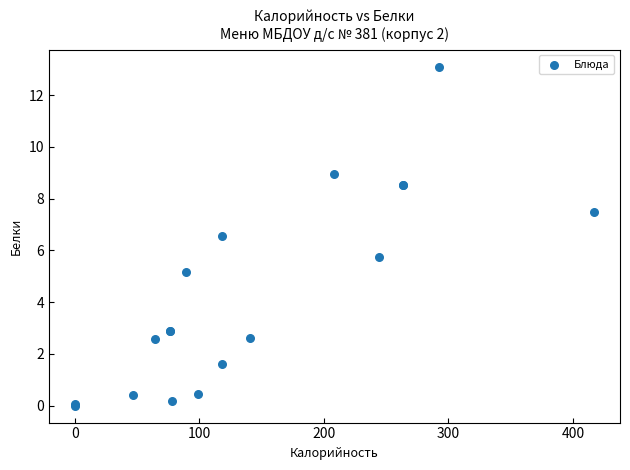

What Y value in the scatter plot is closest to 6?

5.8